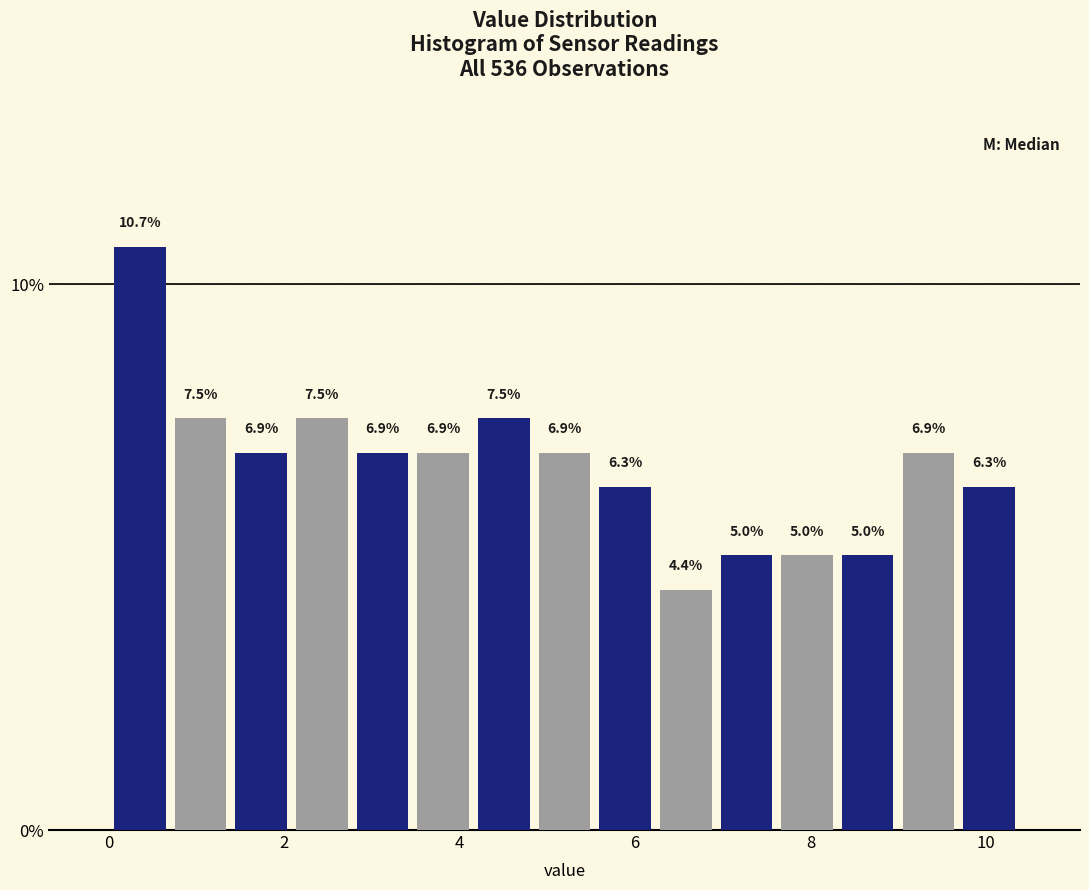

Around what value on the x-axis is the tallest bar? Give the approximate position of its centre, as read against the axis.

0.4